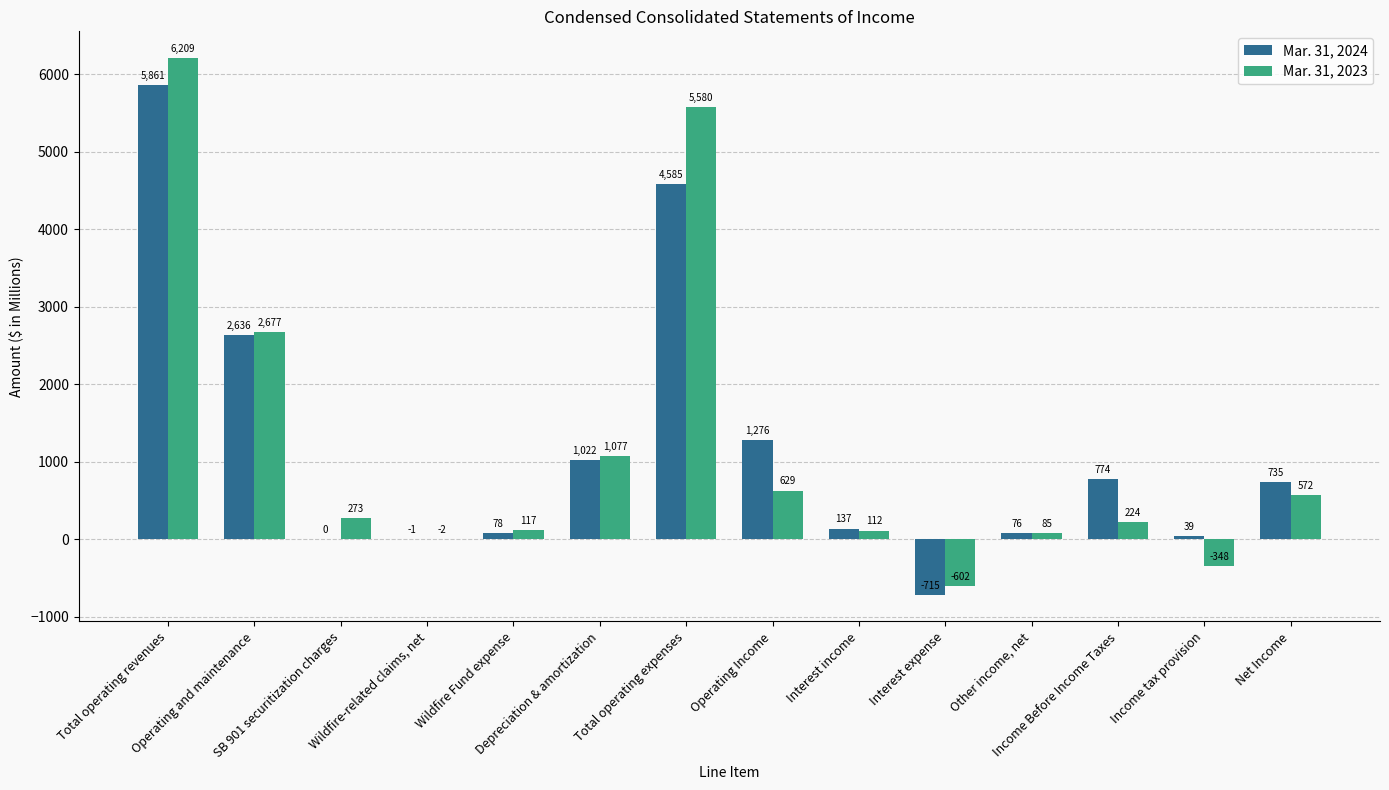

What are all the series names shown in the legend?

Mar. 31, 2024, Mar. 31, 2023